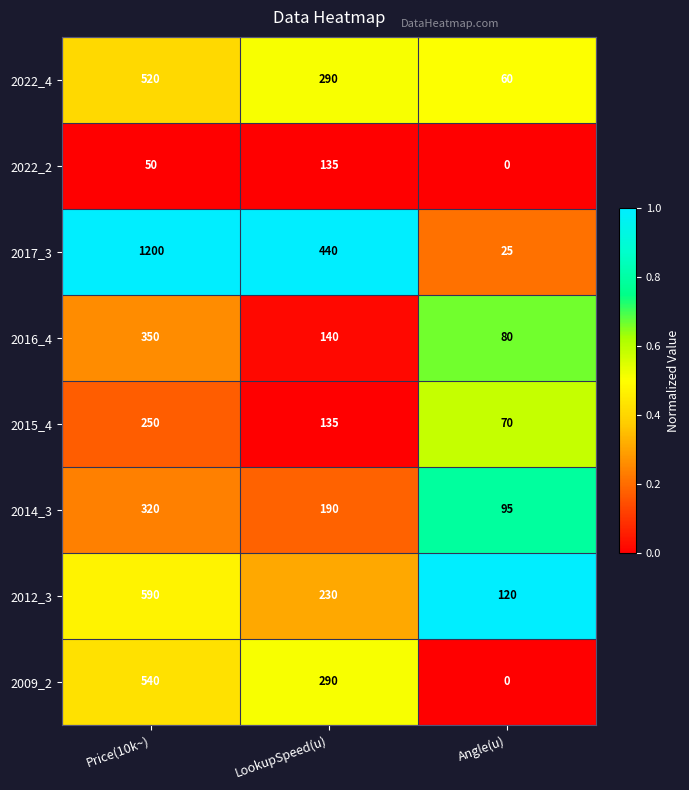

Which series has the largest range (max minus min)?

2017_3